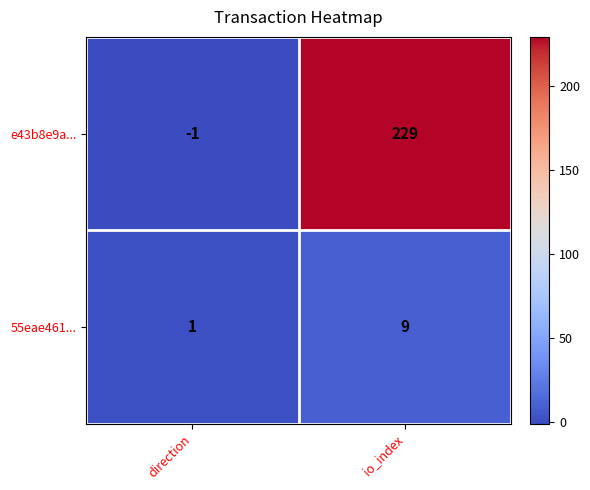

What is the difference between the highest and lowest values at io_index?

220